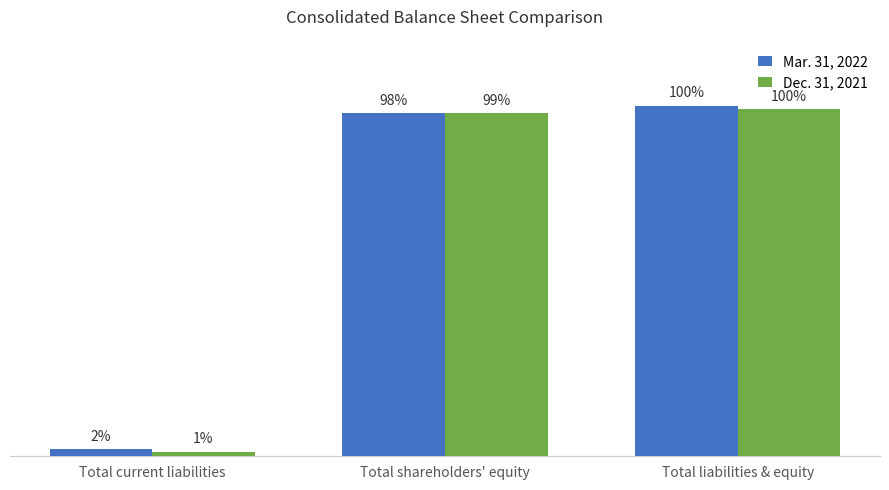

The value of Mar. 31, 2022 at Total shareholders' equity is 1293. True or false?

False